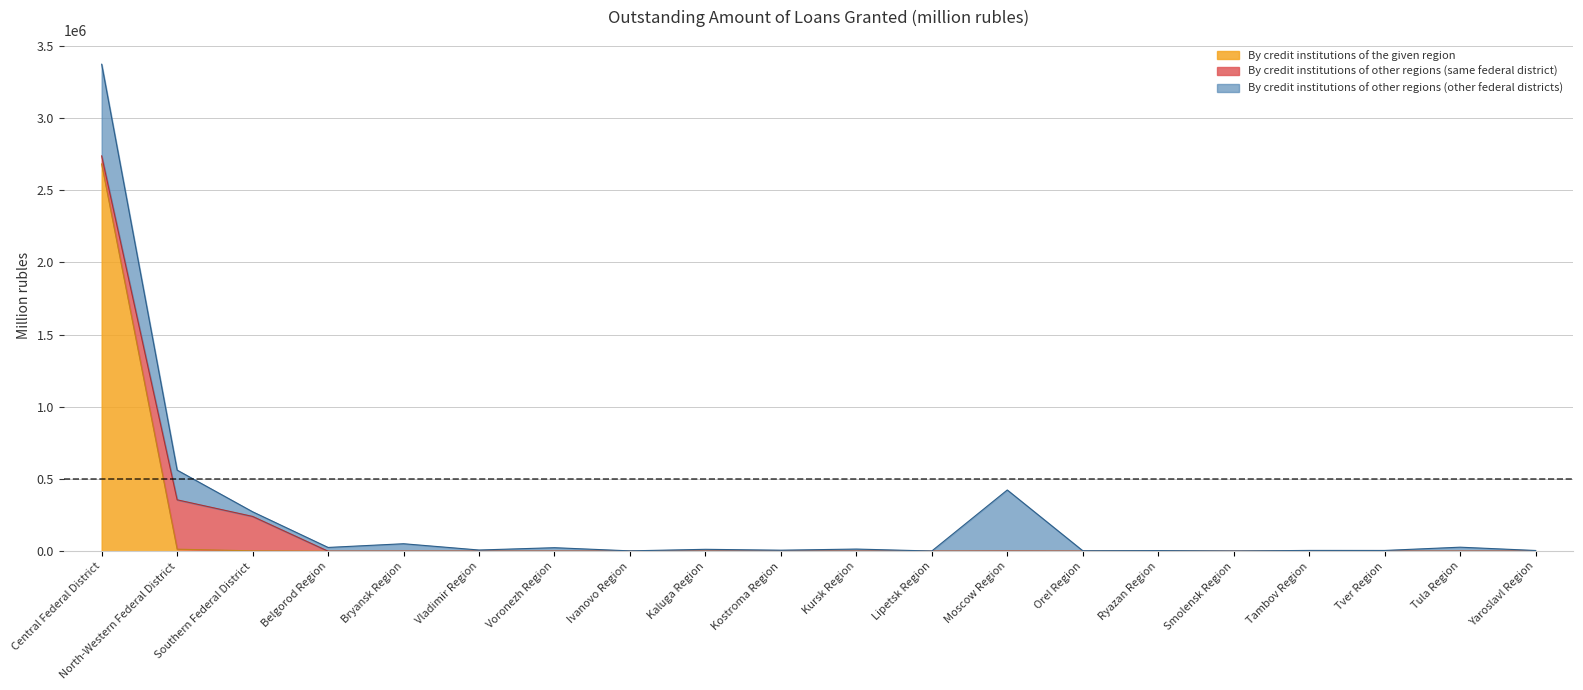

True or false: By credit institutions of other regions (same federal district) has more than 0 points higher than both neighbors.

True